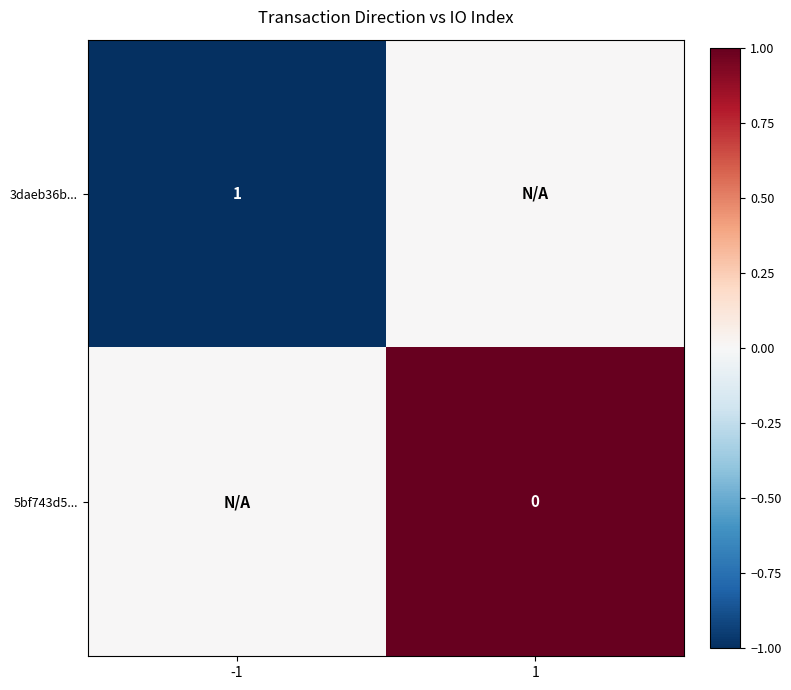

What is the minimum value shown in the chart?

-1